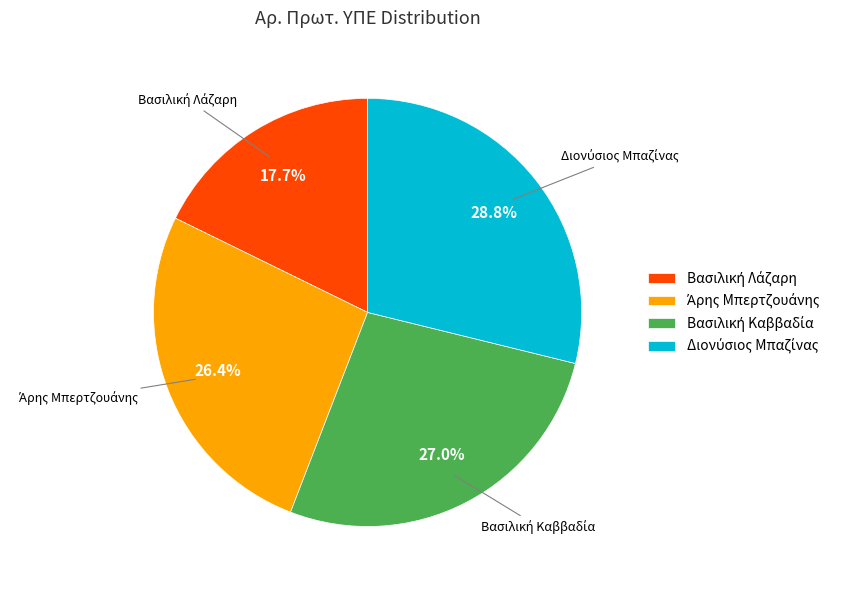

Does any single category account for the majority?

No